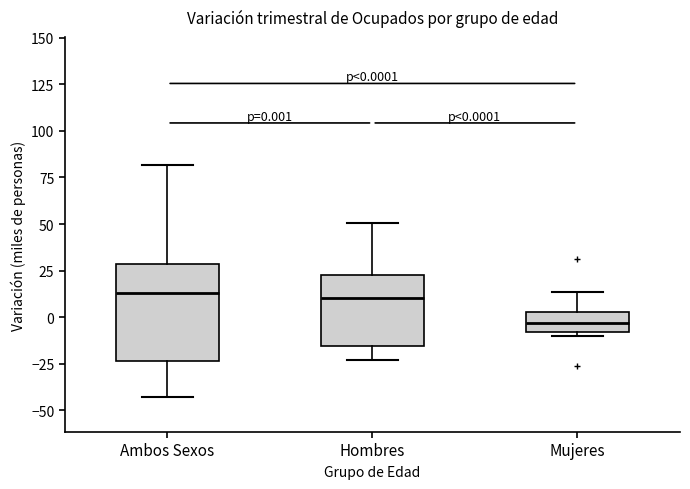

Which box is the tallest, from its lower edge to its upper edge?

Ambos Sexos